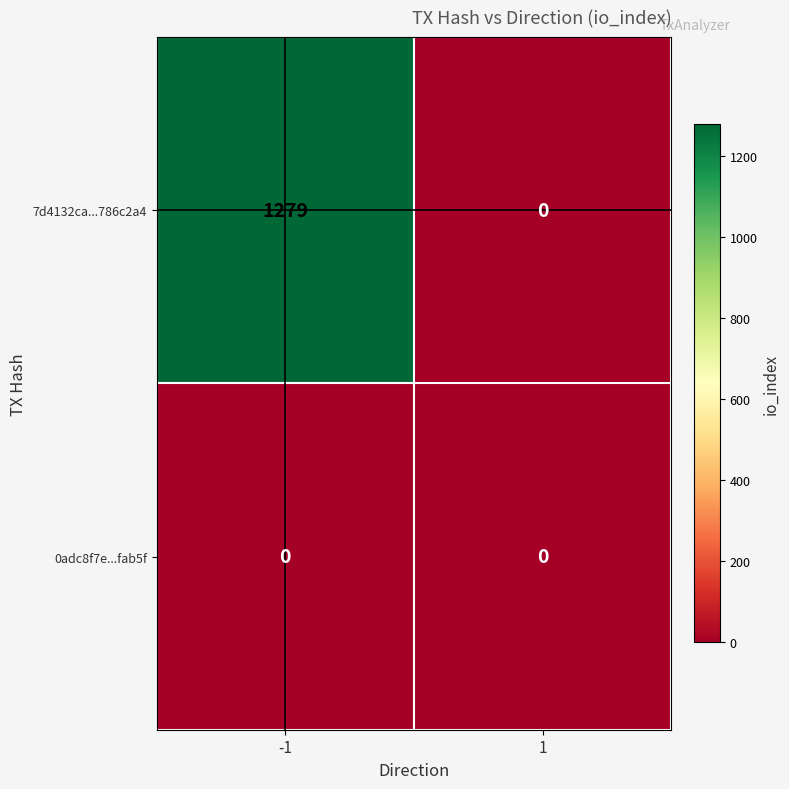

What is the difference between the maximum and minimum values in the 7d4132ca...786c2a4 series?

1279